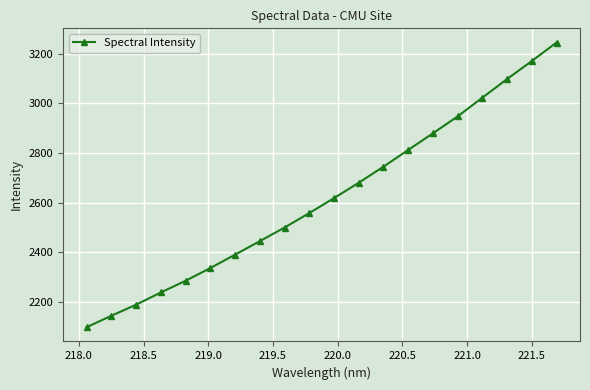

What is the value of the 16th point from the left?

2947.2